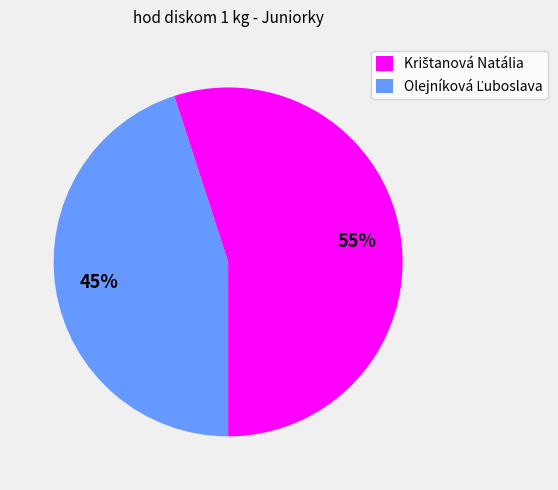

To the nearest percent, what is the difference between the largest and smallest slice percentages?

10%